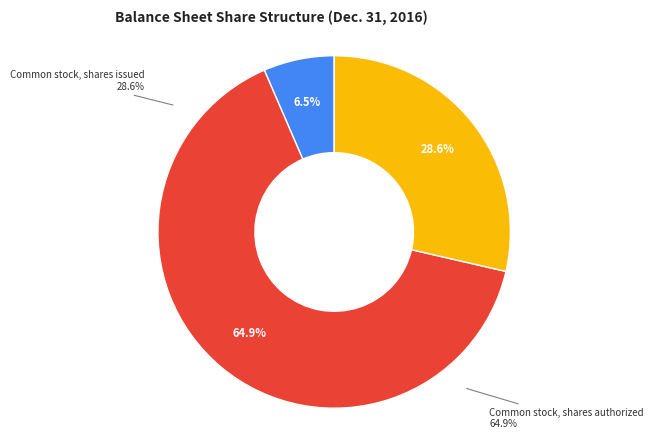

What percentage is the Common stock, shares issued slice, to the nearest percent?

29%